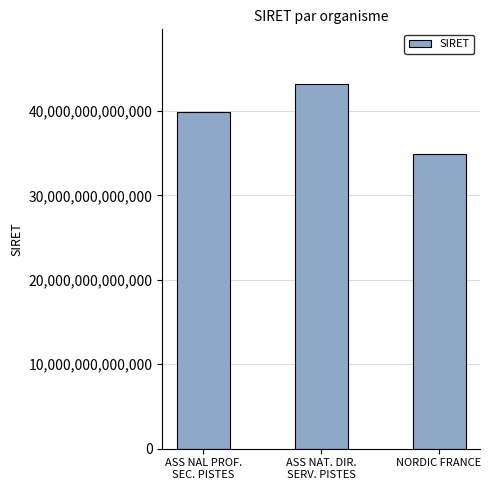

How many values are between 34840913700042 and 43183019900037?

3